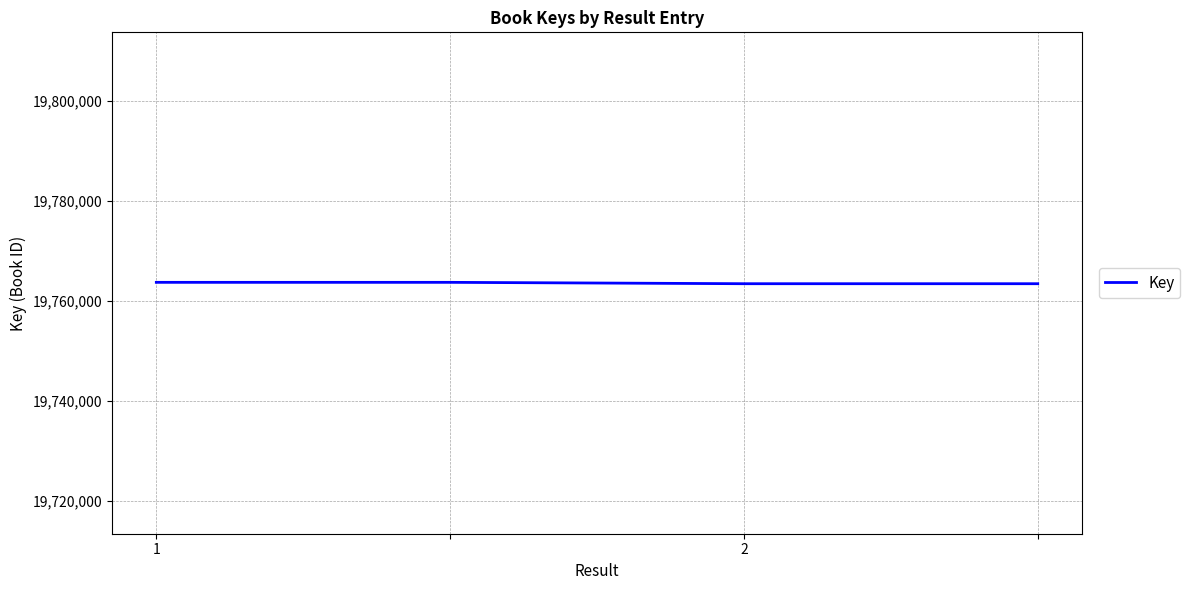

What is the minimum value shown in the chart?

19763367